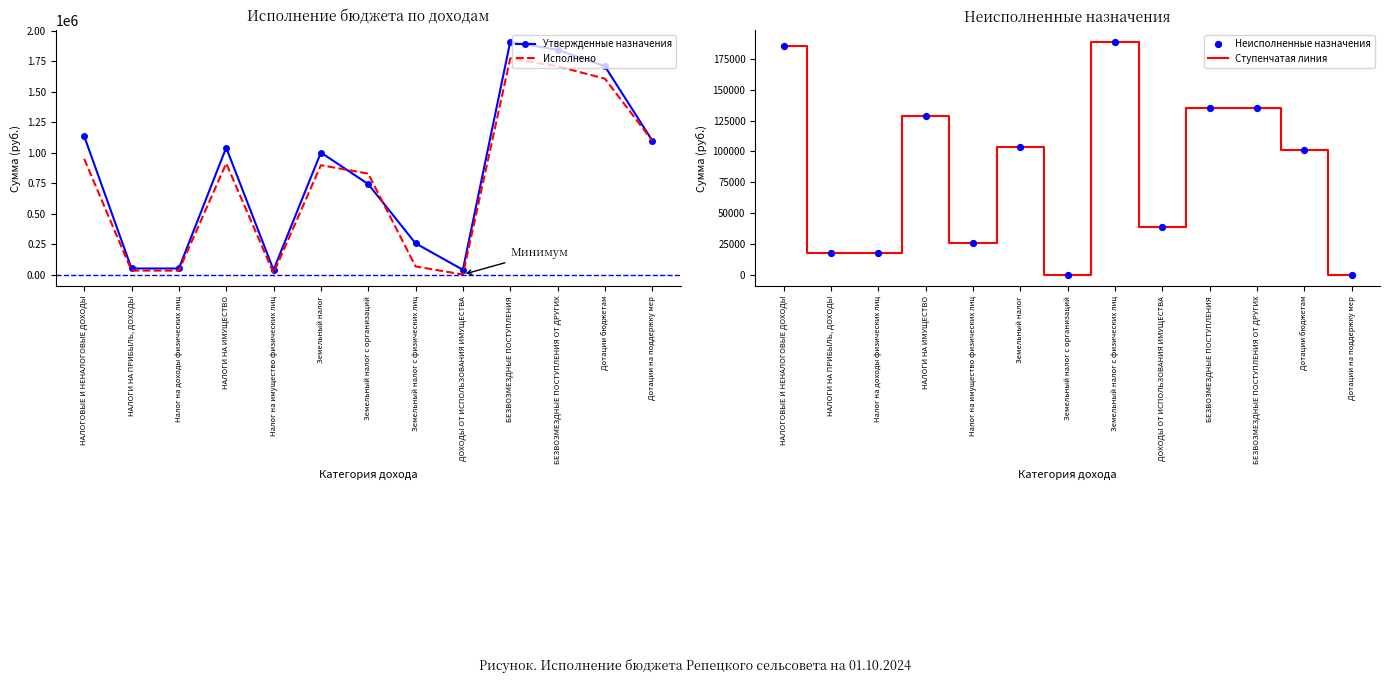

At how many categories does at least one series exceed 1791291?

2